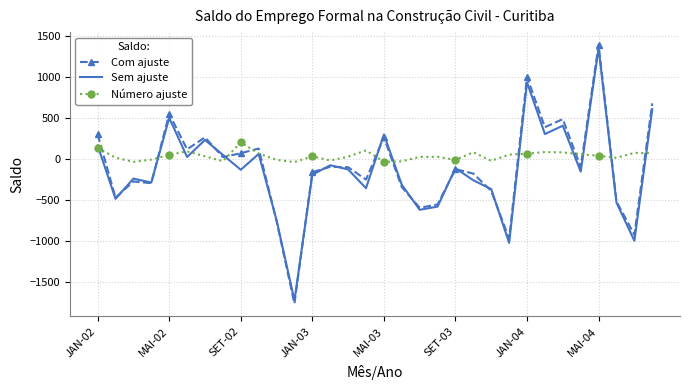

Which series has the largest range (max minus min)?

Com ajuste